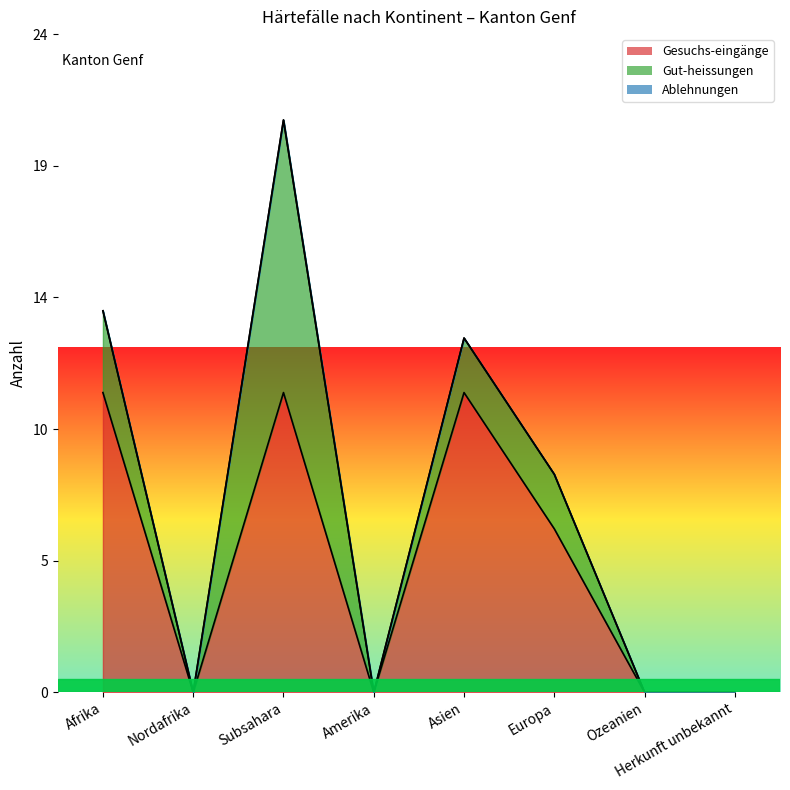

At how many categories does at least one series exceed 10?

3